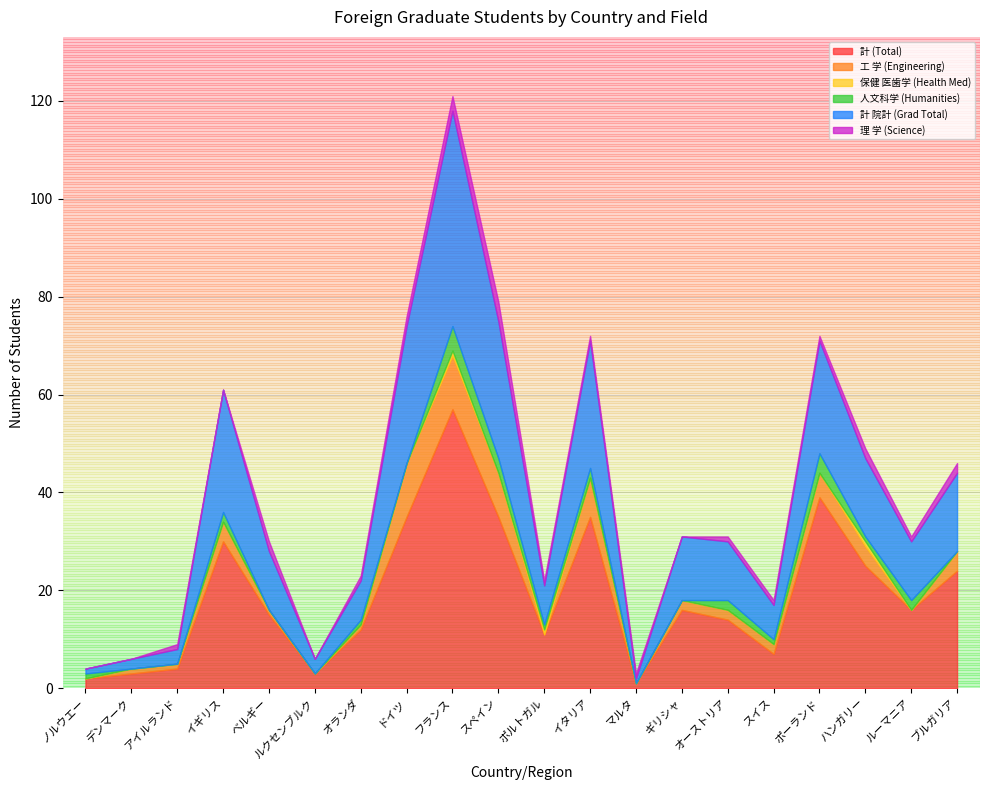

Reading left to right, extract all data points from this chart.

計 (Total): 2	3	4	30	15	3	12	35	57	35	11	35	1	16	14	7	39	25	16	24
工 学 (Engineering): 0	1	1	4	1	0	1	11	11	9	0	8	0	2	2	2	5	4	0	4
保健 医歯学 (Health Med): 0	0	0	0	0	0	0	0	1	0	1	0	0	0	0	0	0	1	0	0
人文科学 (Humanities): 1	0	0	2	0	0	1	0	5	3	1	2	0	0	2	1	4	1	2	0
計 院計 (Grad Total): 1	2	3	25	12	3	8	28	44	28	8	26	1	13	12	7	23	16	12	16
理 学 (Science): 0	0	1	0	2	0	1	2	3	4	1	1	1	0	1	1	1	2	1	2